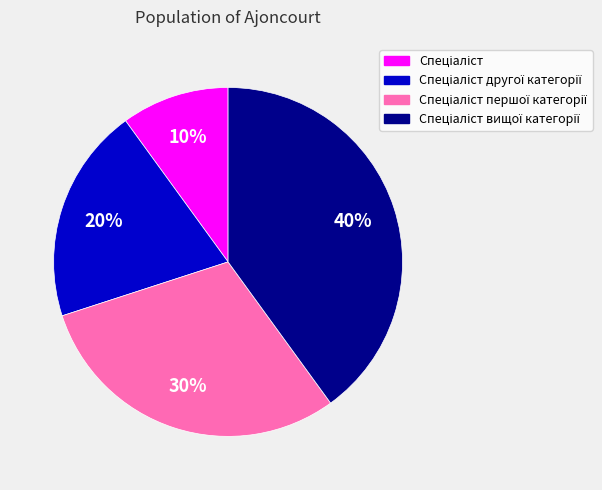

Does any single category account for the majority?

No